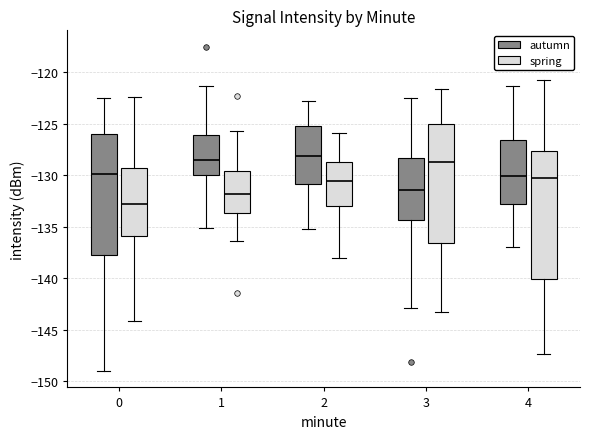

Where does the median line of the box for 2 (autumn) sit on the y-axis? The values are not printed on the chart, so give them approximately, as read against the axis.

-128.0